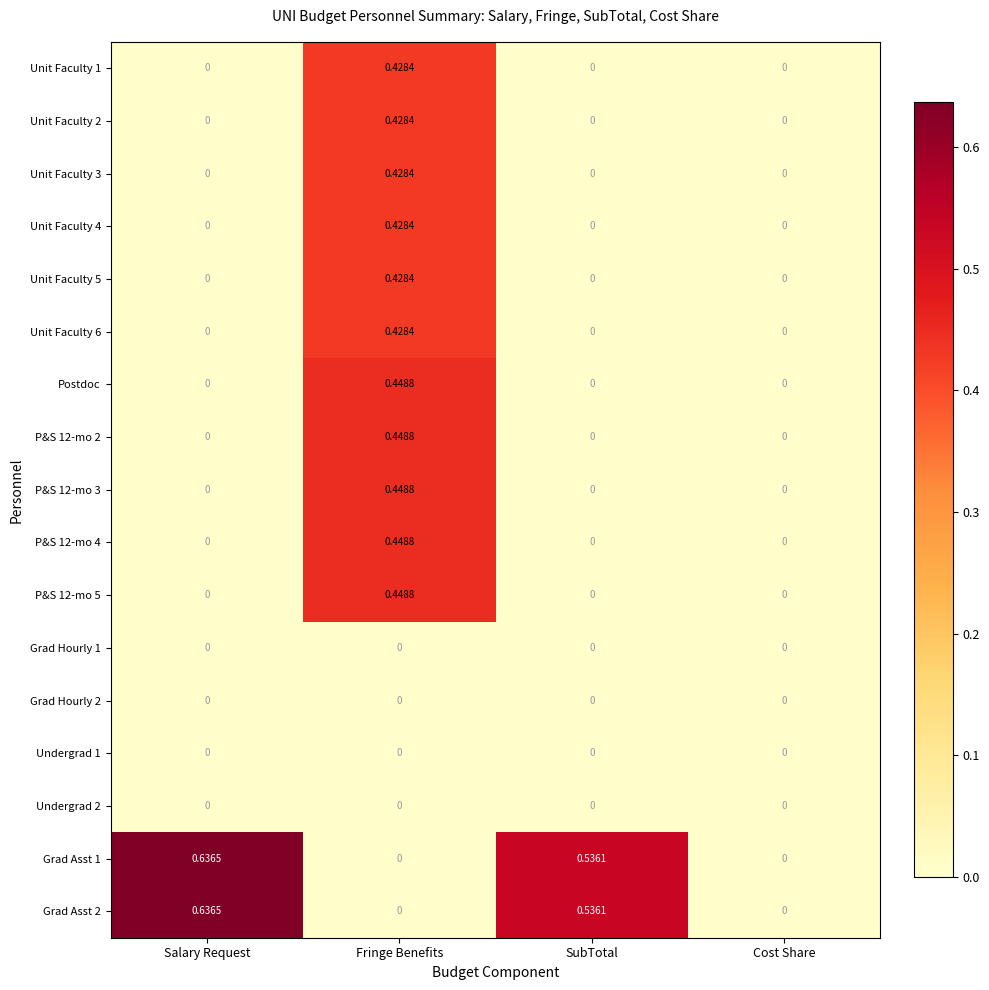

At which category is the sum across all series the highest?

Fringe Benefits